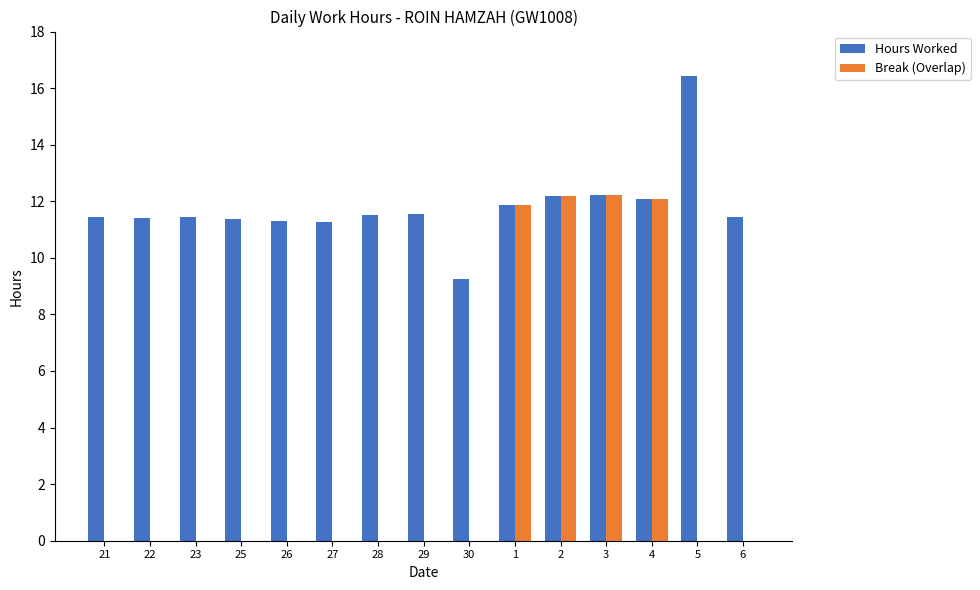

Which series has the largest total across all categories?

Hours Worked